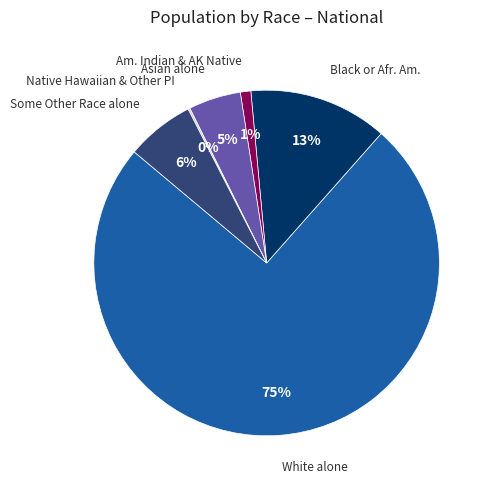

To the nearest percent, what is the average slice percentage?

17%